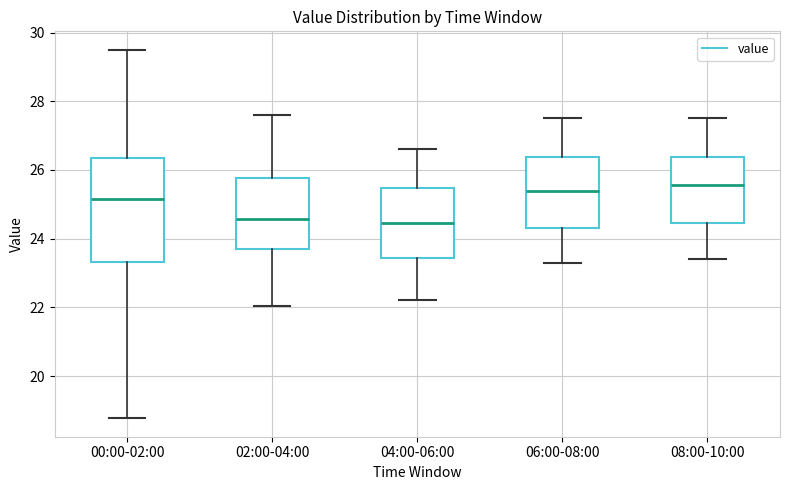

Where is the upper edge of the box for 08:00-10:00 on the y-axis? The values are not printed on the chart, so give them approximately, as read against the axis.

26.4